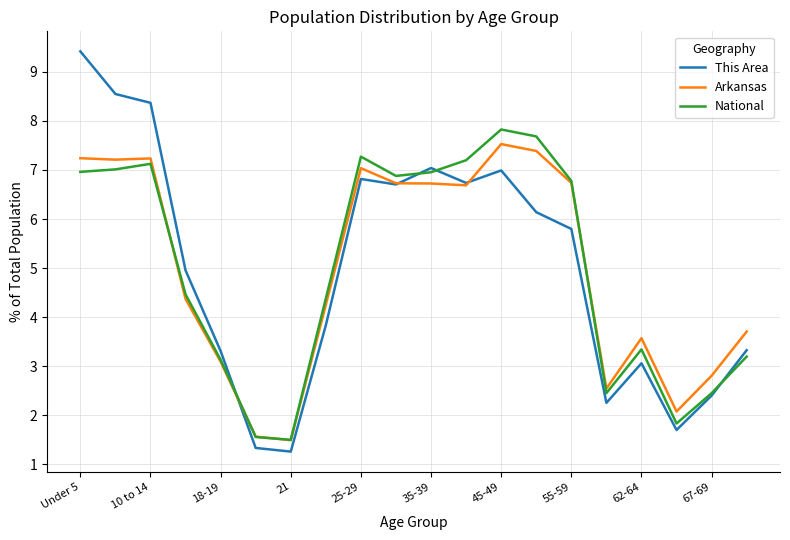

Which series has the widest spread of values?

This Area